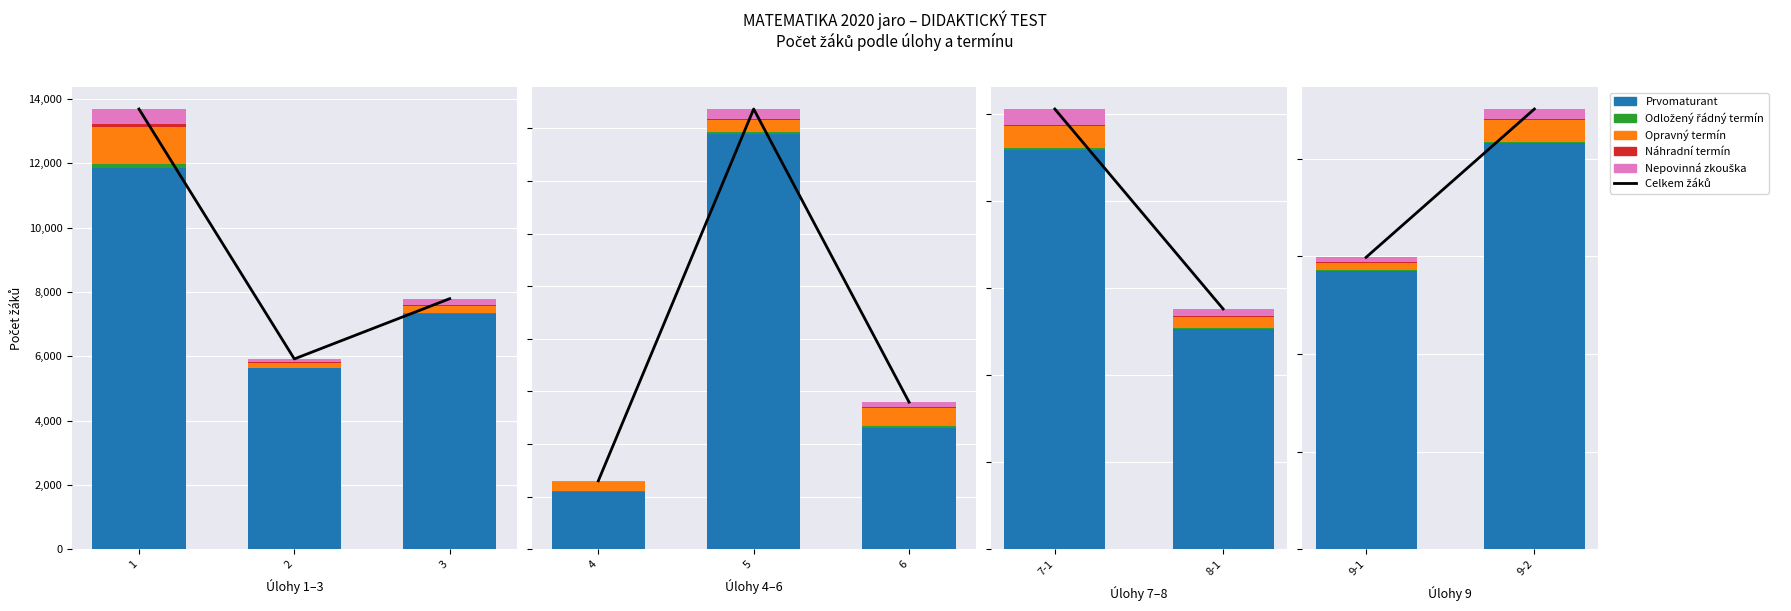

What is the value of the Náhradní termín bar at the 1st from the left?

20